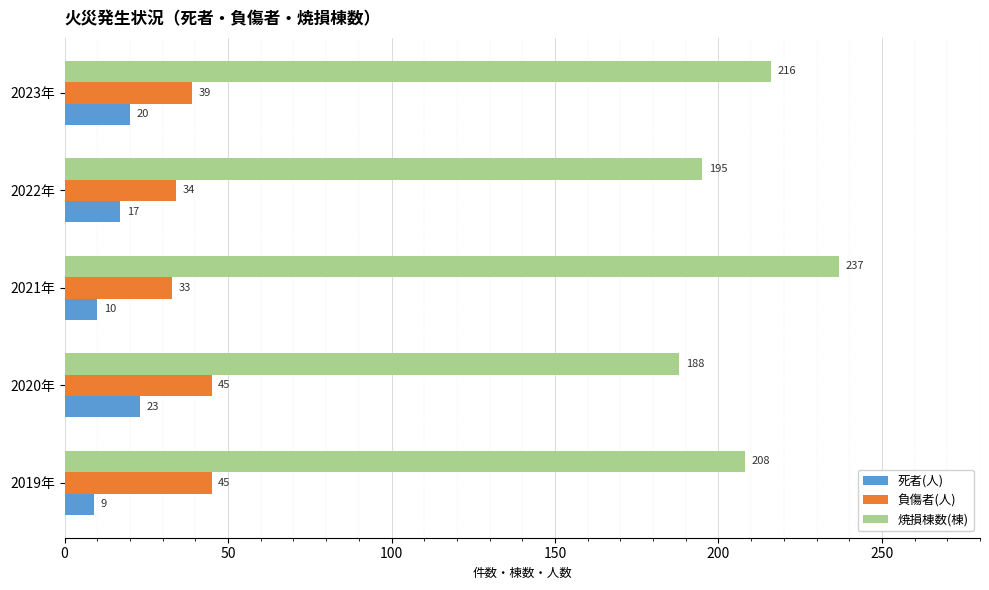

At how many categories does at least one series exceed 177?

5